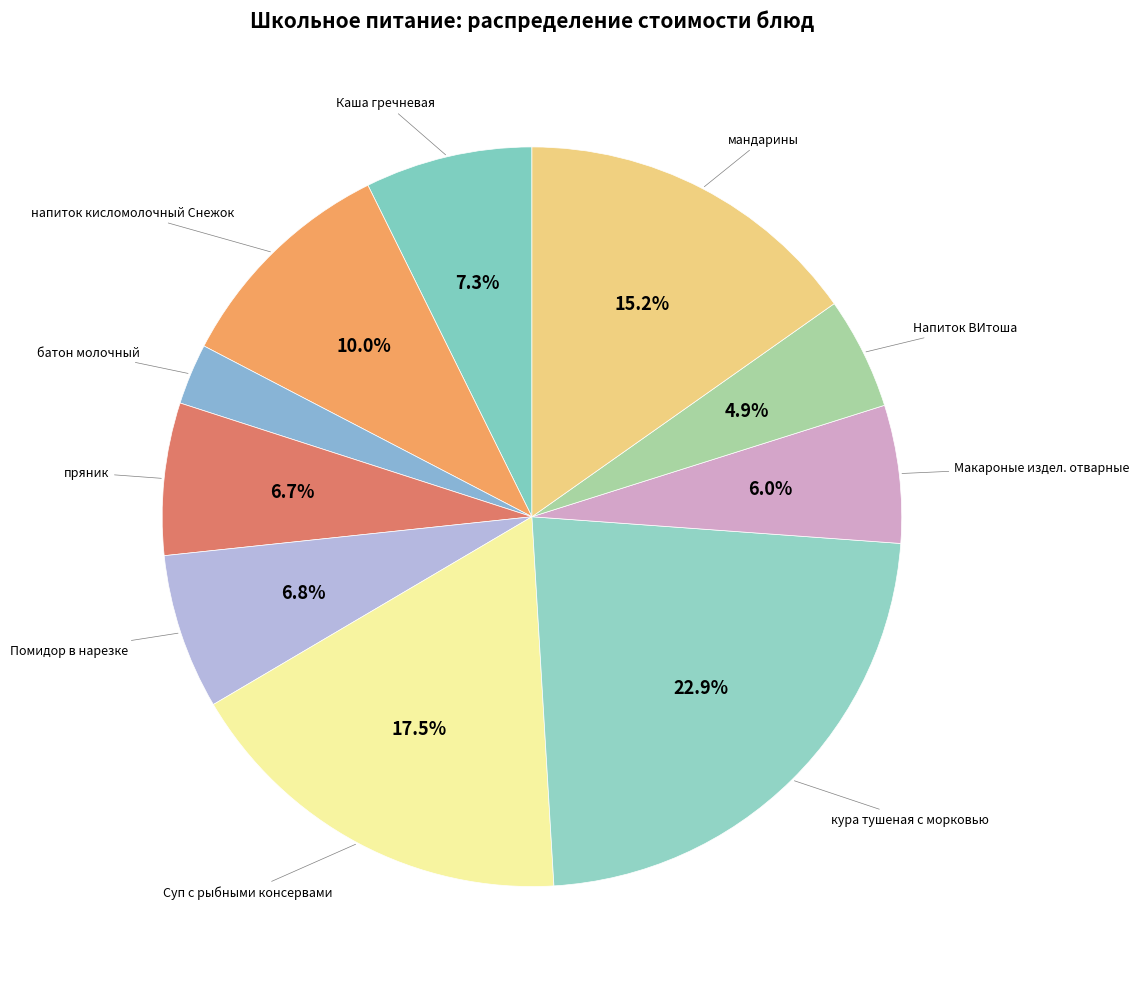

How many segments does this pie chart have?

10